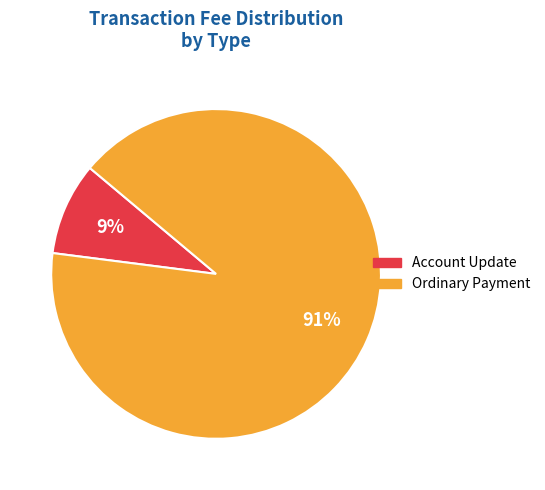

Which slice represents more than half of the pie?

Ordinary Payment